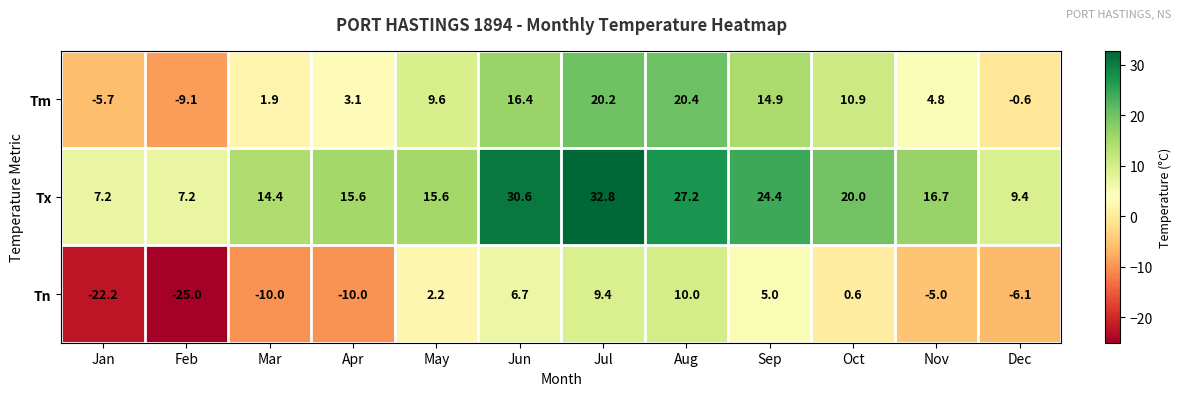

Is it true that Tm equals 33.5 at Jul?

False